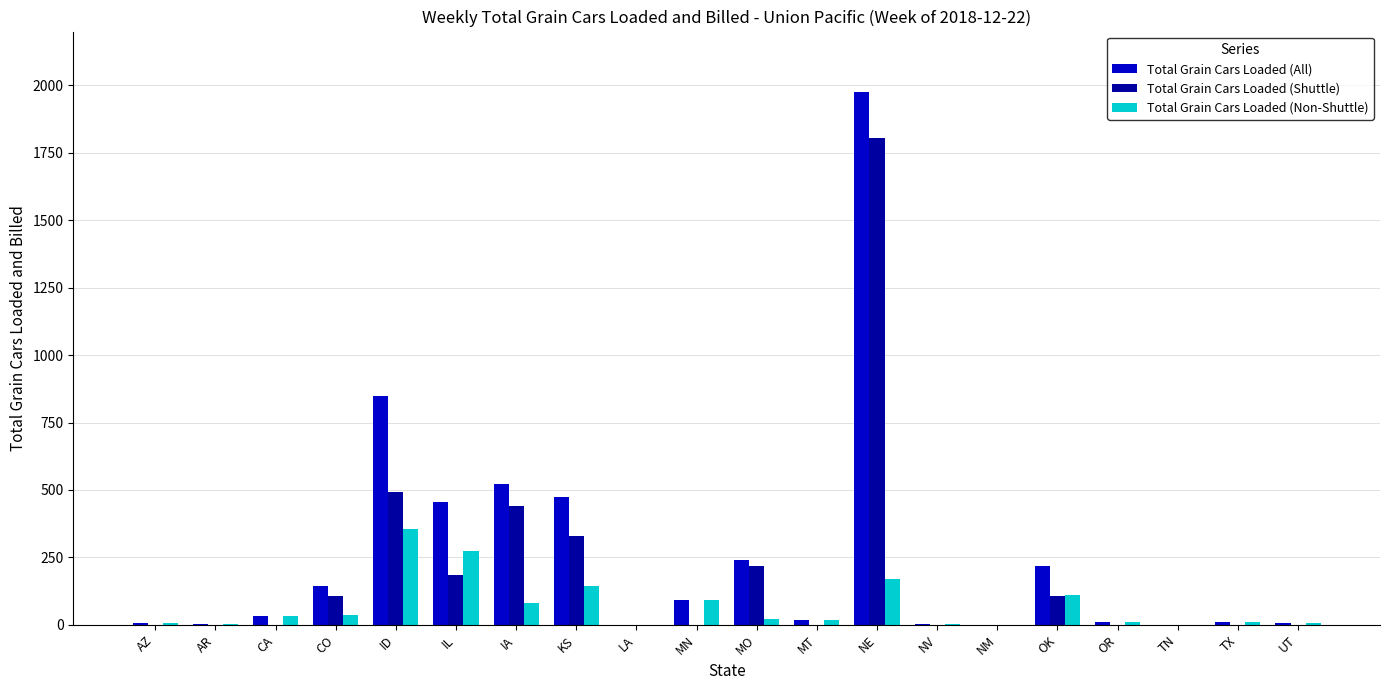

At which label is Total Grain Cars Loaded (Non-Shuttle) closest to 177?

NE